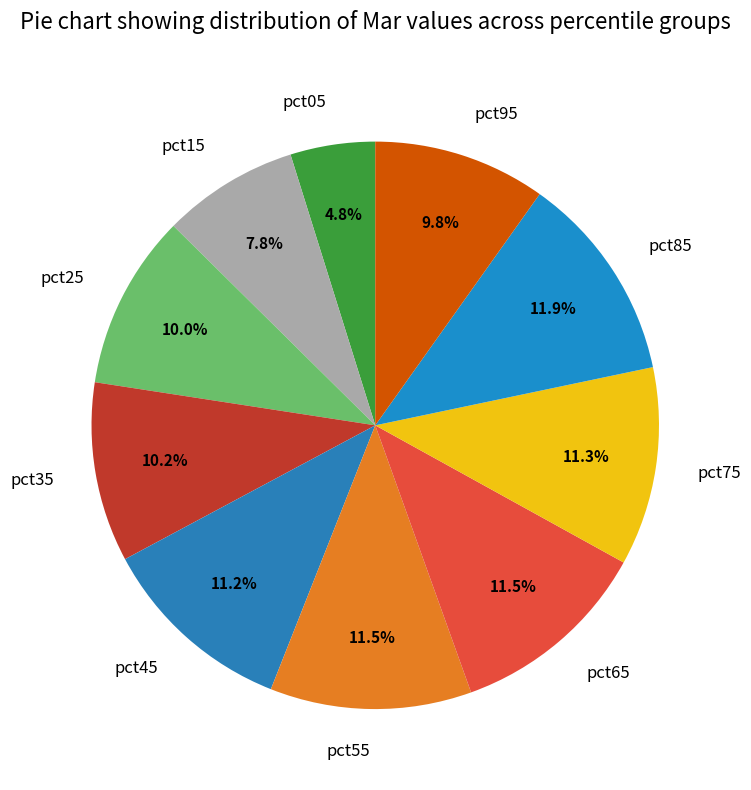

Is there any slice that represents more than half of the pie?

No